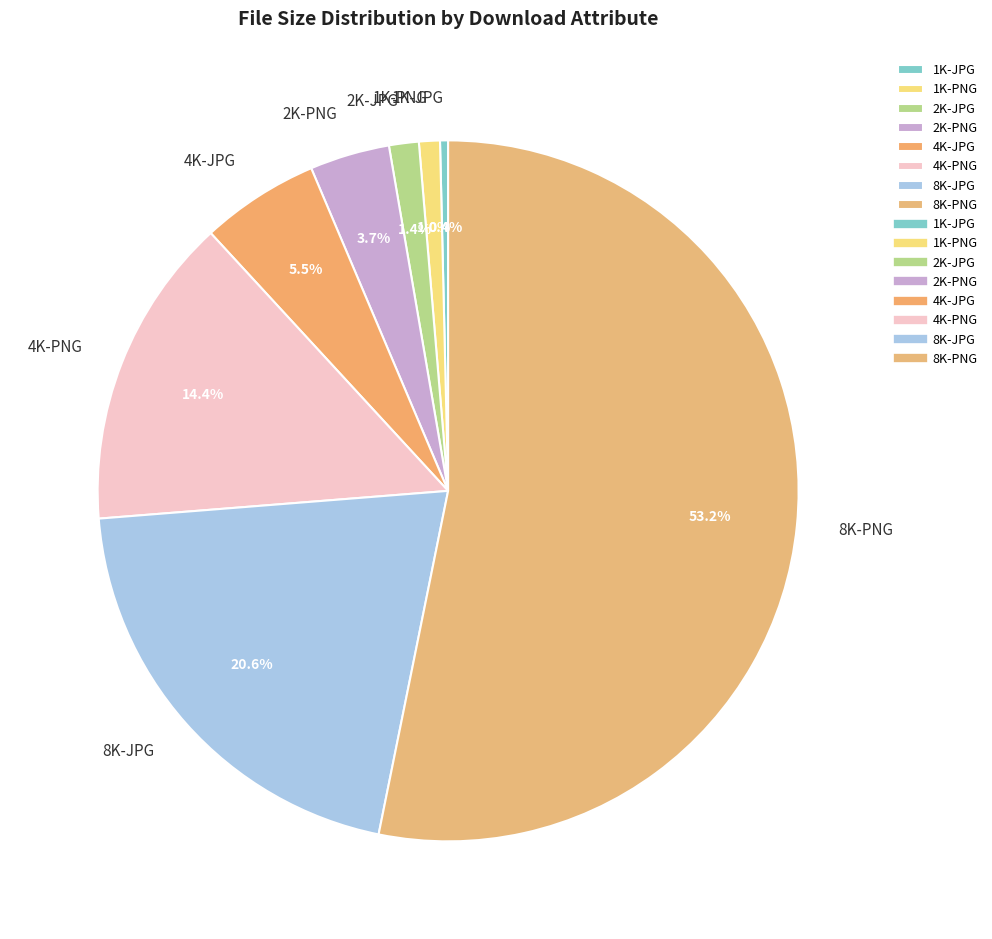

Count the number of slices in the pie.

8